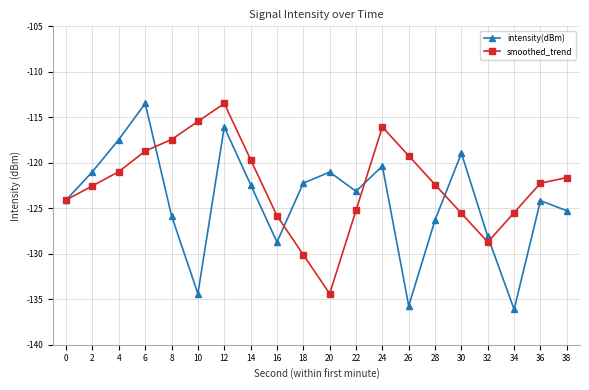

What are all the series names shown in the legend?

intensity(dBm), smoothed_trend